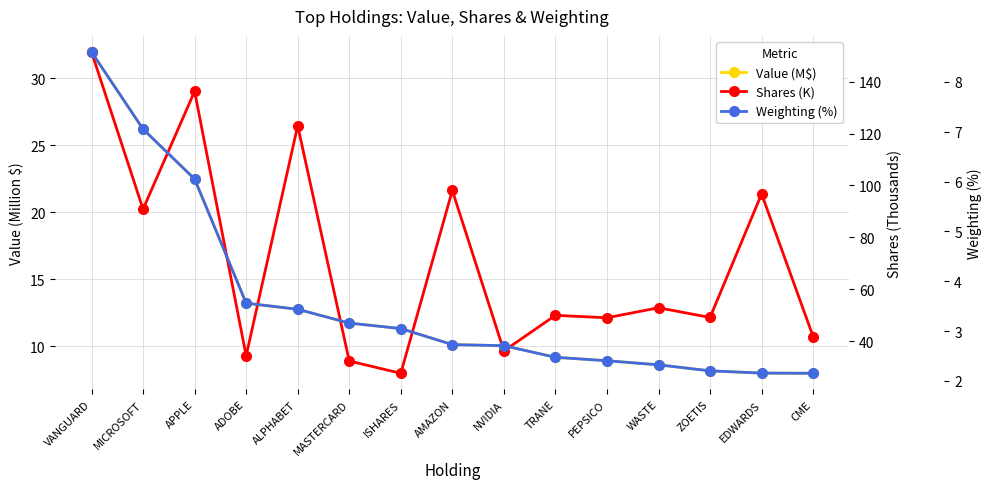

At which category is the sum across all series the highest?

VANGUARD